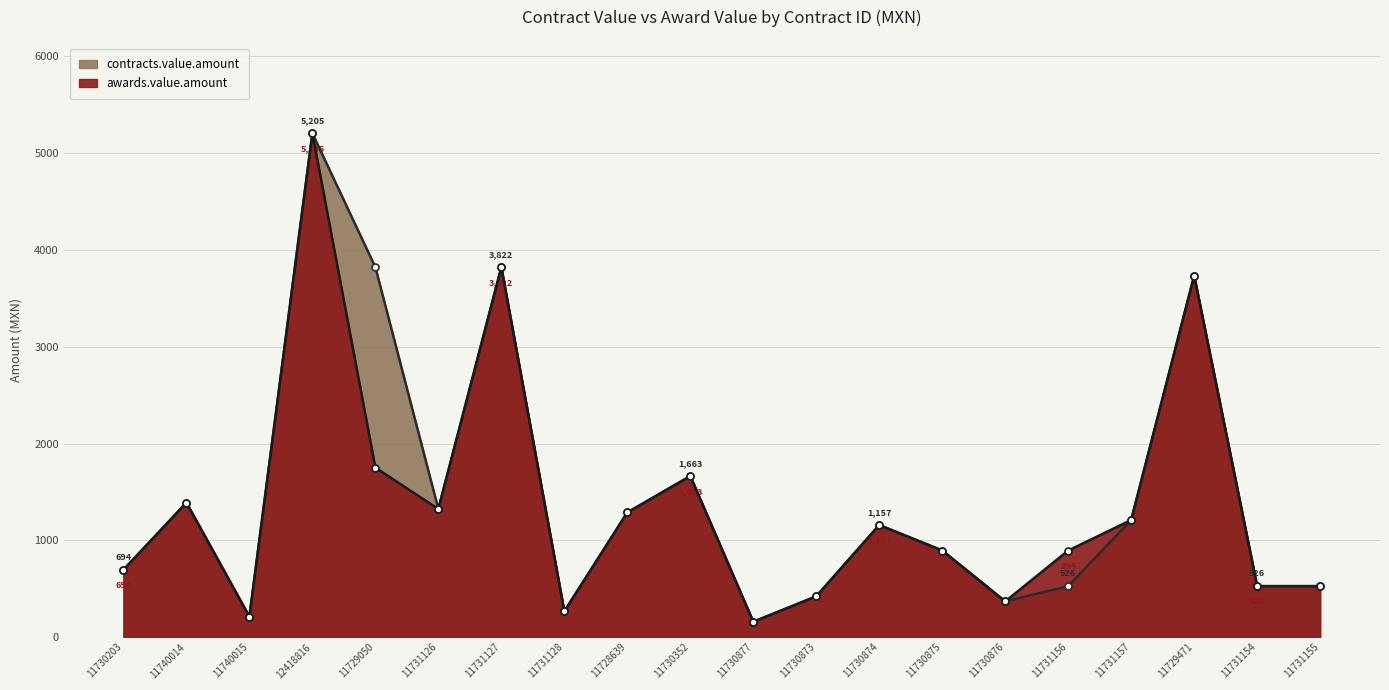

How many values in the awards.value.amount series are below 1157?

10